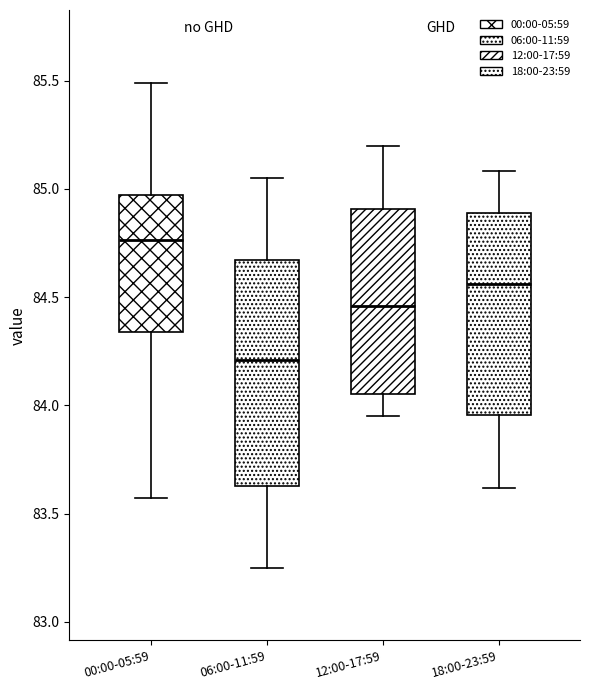

Comparing the boxes themselves (not the whiskers), which one is the tallest?

06:00-11:59